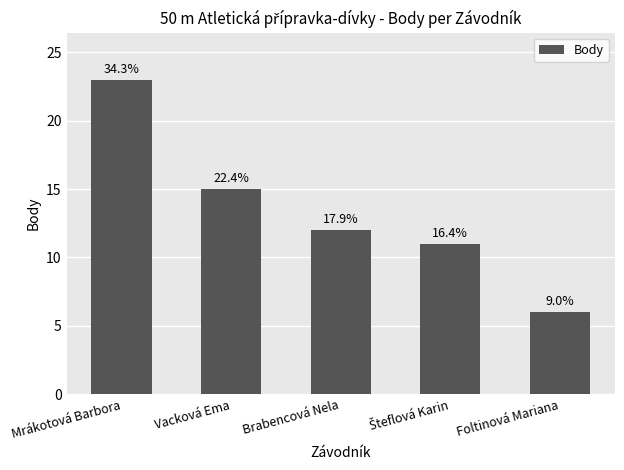

Which has a higher value, Foltinová Mariana or Šteflová Karin?

Šteflová Karin